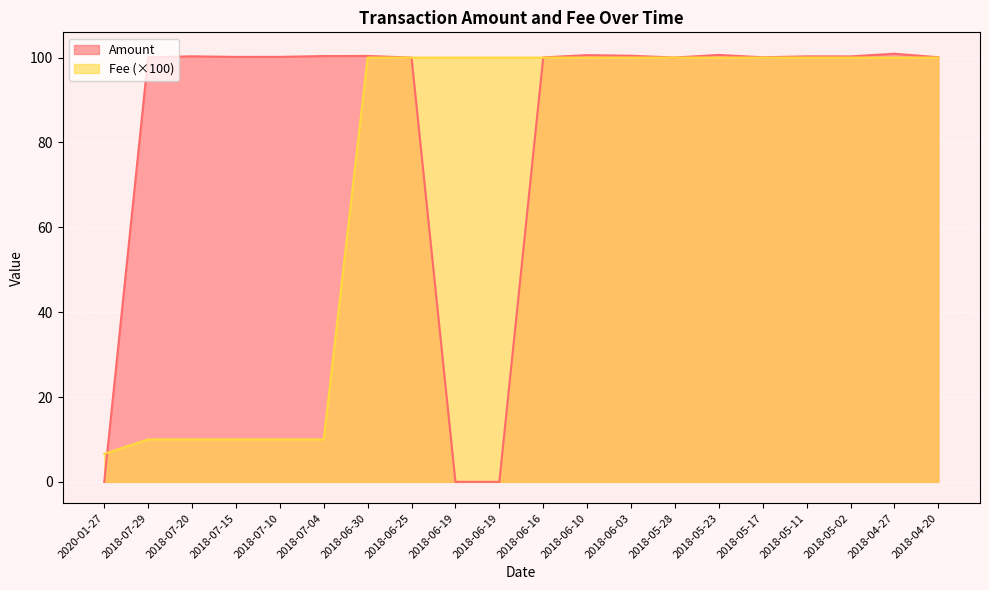

How many lines are shown in the chart?

2